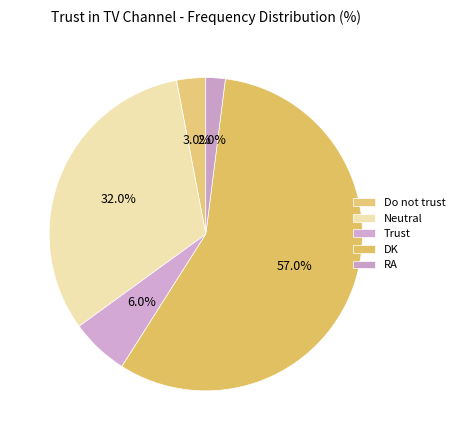

What is the ratio of the value at Do not trust to the value at DK?

0.1